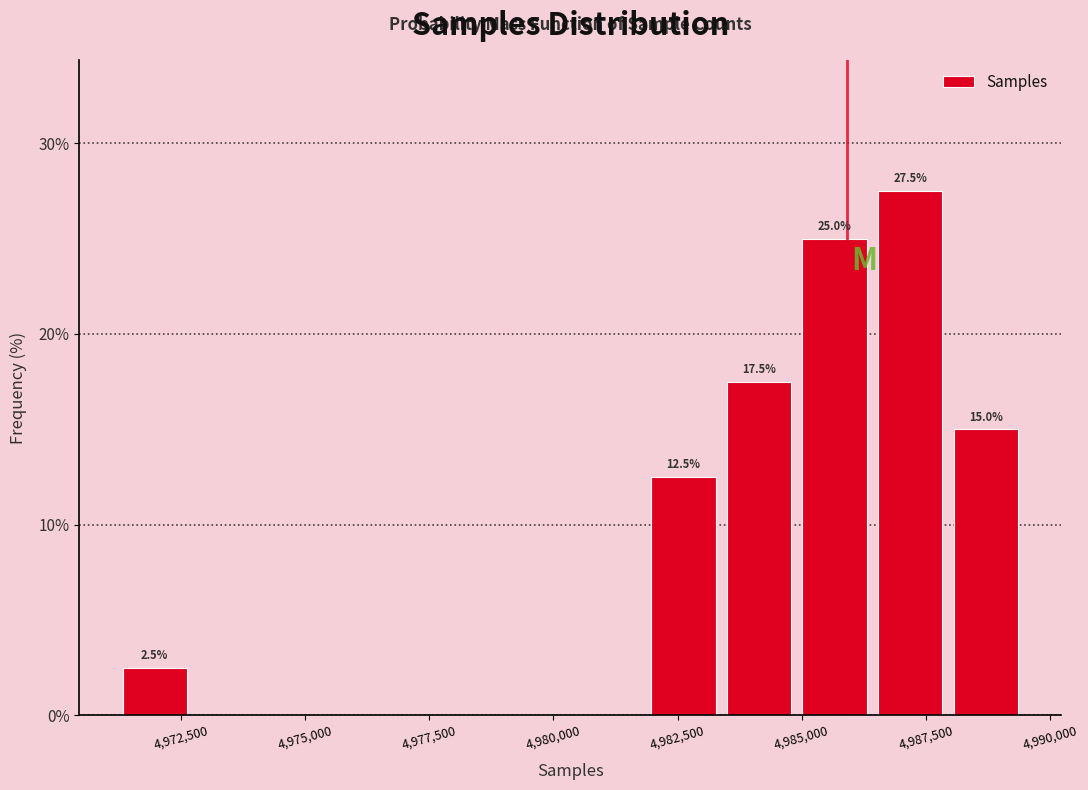

Around what value on the x-axis is the tallest bar? Give the approximate position of its centre, as read against the axis.

4987000